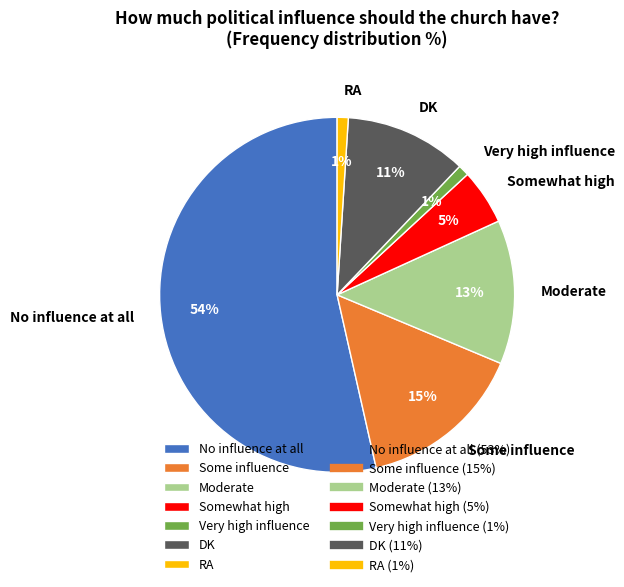

Combined, do DK and RA account for over 50%?

No